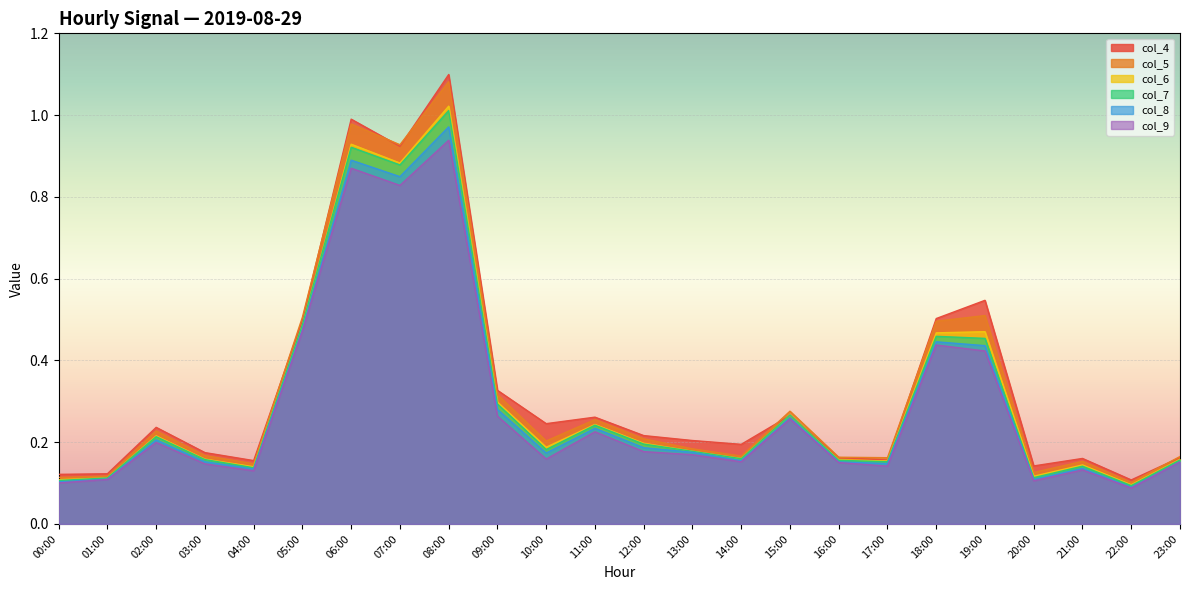

Which series has the largest range (max minus min)?

col_4